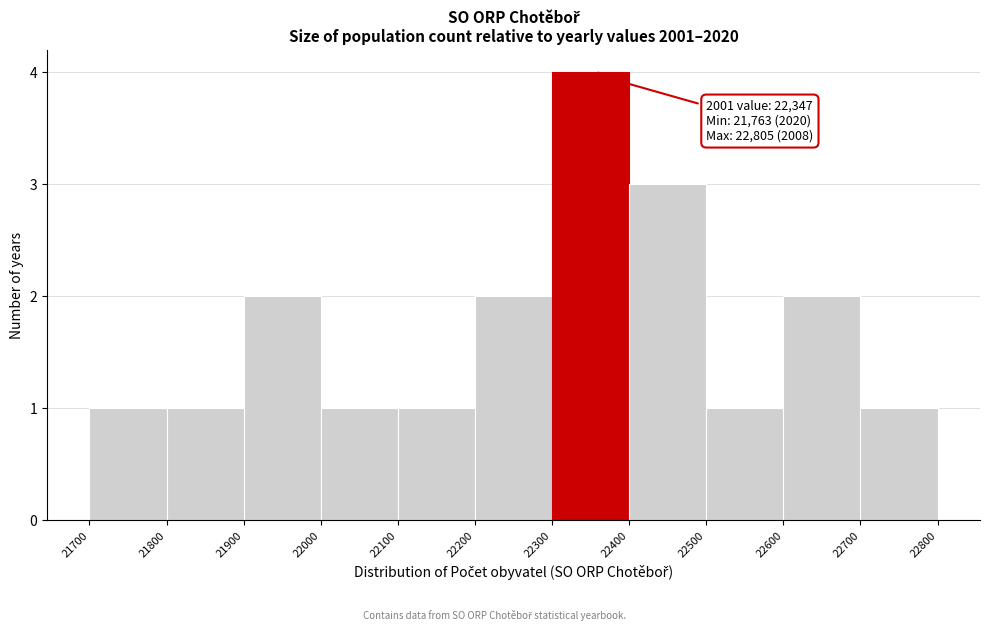

Over which range of the x-axis is the bar tallest?

22300 to 22400